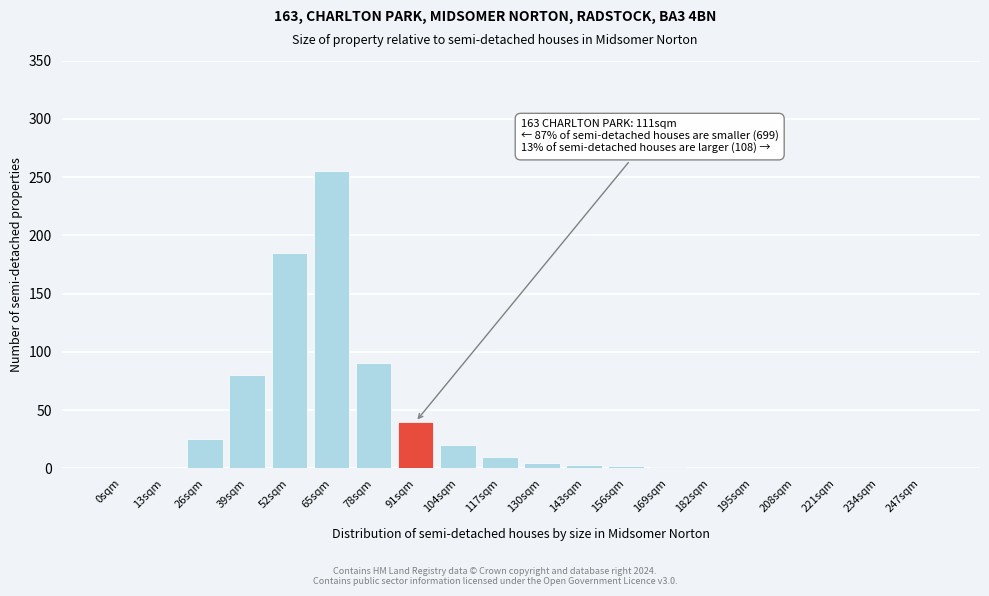

Where is the data nearest to the value 127?

78sqm